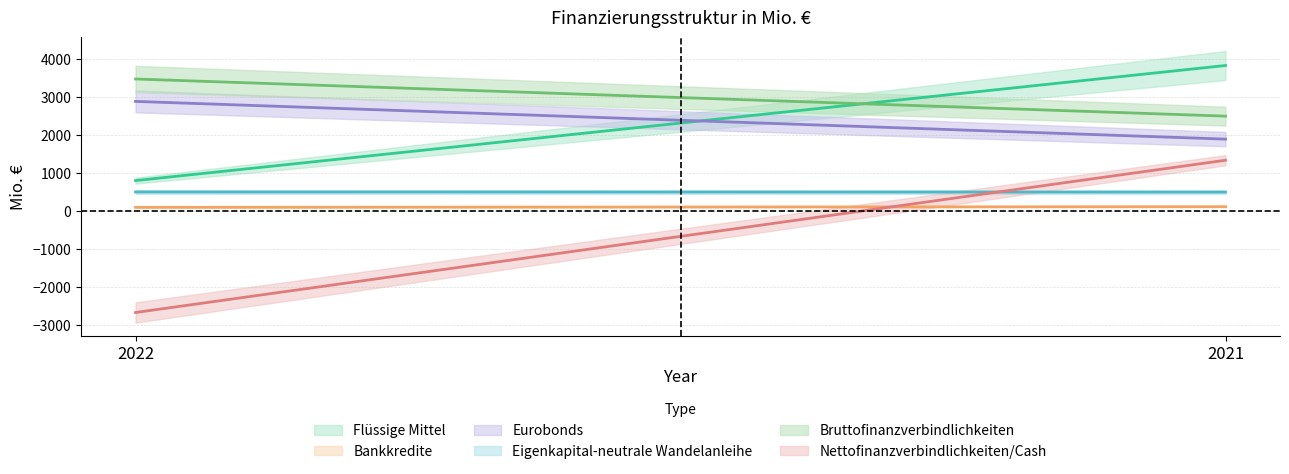

What is the total value across all series at 2022?

5069